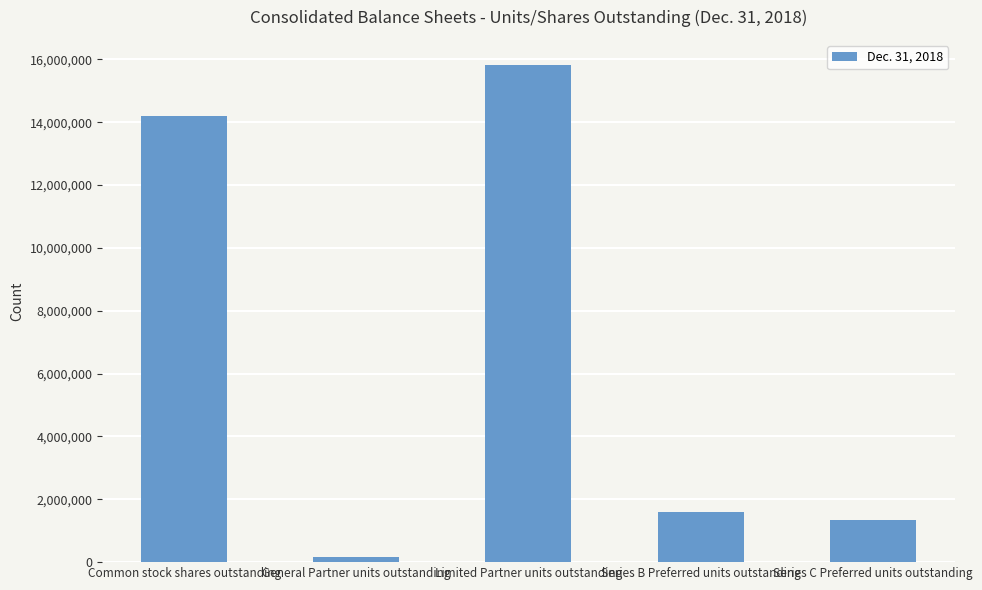

What is the change in value from General Partner units outstanding to Series B Preferred units outstanding?

+1450124